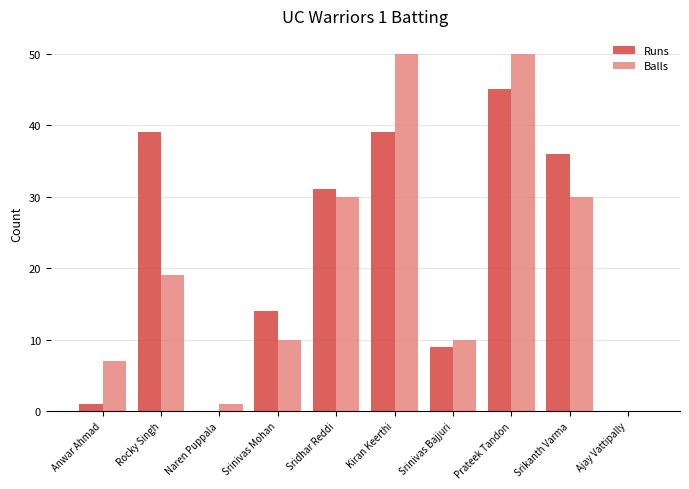

Reading left to right, list all the values displayed in this chart.

Runs: Anwar Ahmad=1	Rocky Singh=39	Naren Puppala=0	Srinivas Mohan=14	Sridhar Reddi=31	Kiran Keerthi=39	Srinivas Bajjuri=9	Prateek Tandon=45	Srikanth Varma=36	Ajay Vattipally=0
Balls: Anwar Ahmad=7	Rocky Singh=19	Naren Puppala=1	Srinivas Mohan=10	Sridhar Reddi=30	Kiran Keerthi=50	Srinivas Bajjuri=10	Prateek Tandon=50	Srikanth Varma=30	Ajay Vattipally=0